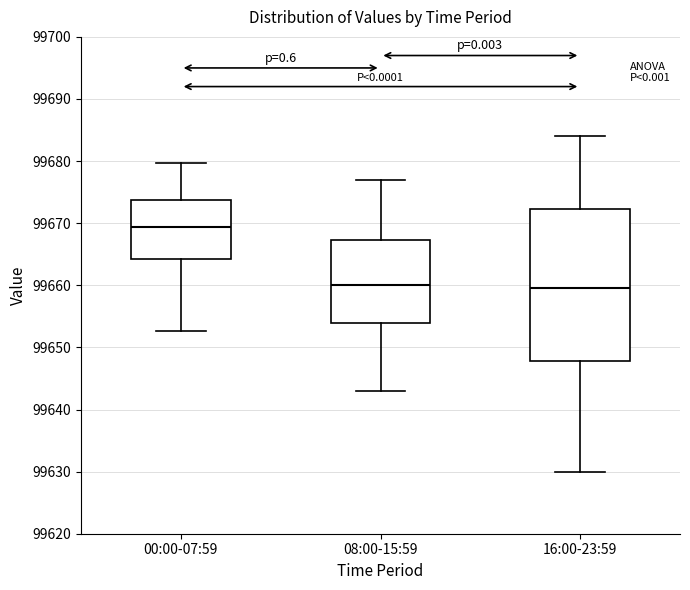

Where is the lower edge of the box for 00:00-07:59 on the y-axis? The values are not printed on the chart, so give them approximately, as read against the axis.

99664